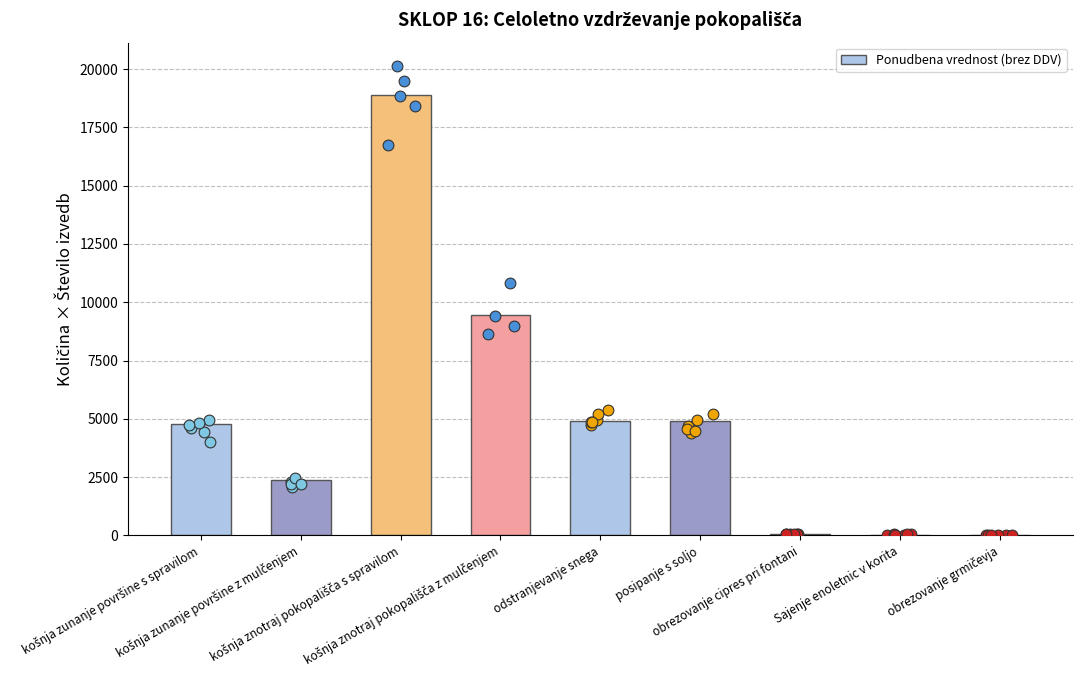

Approximately how many times larger is the value at košnja znotraj pokopališča s spravilom compared to košnja znotraj pokopališča z mulčenjem?

2.0